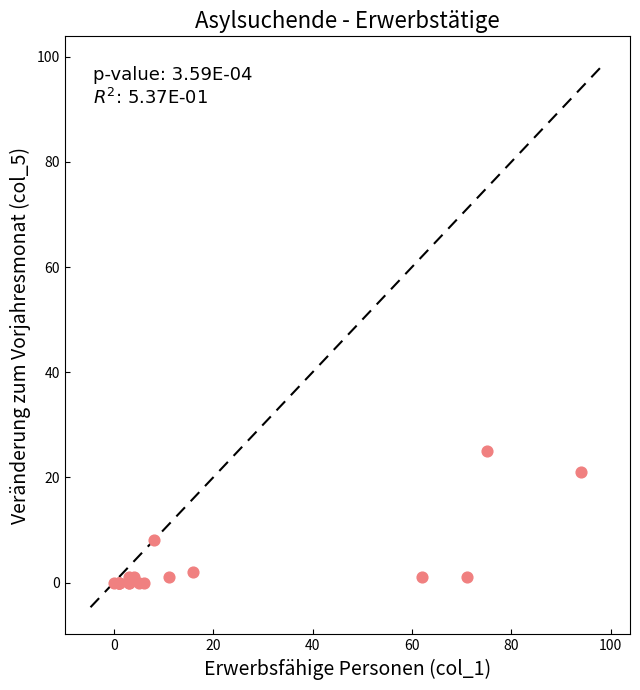

What Y value in the scatter plot is closest to 12?

8